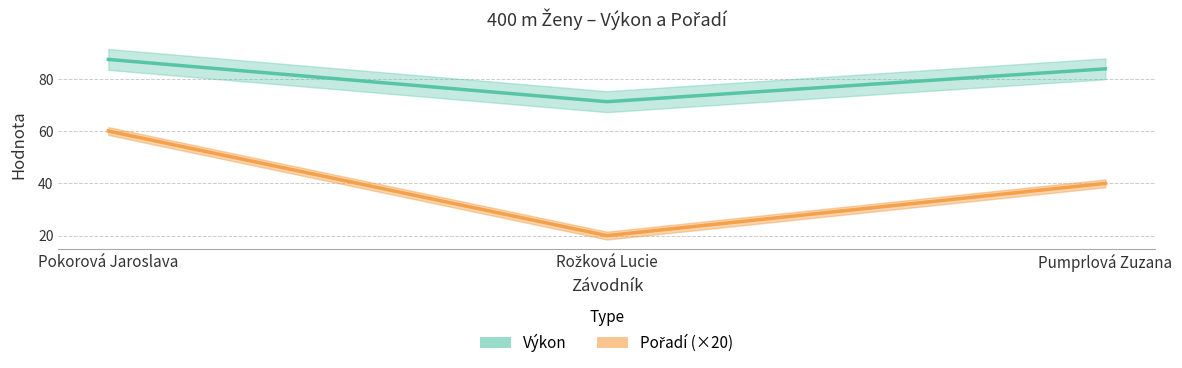

What is the minimum value shown in the chart?

20.0